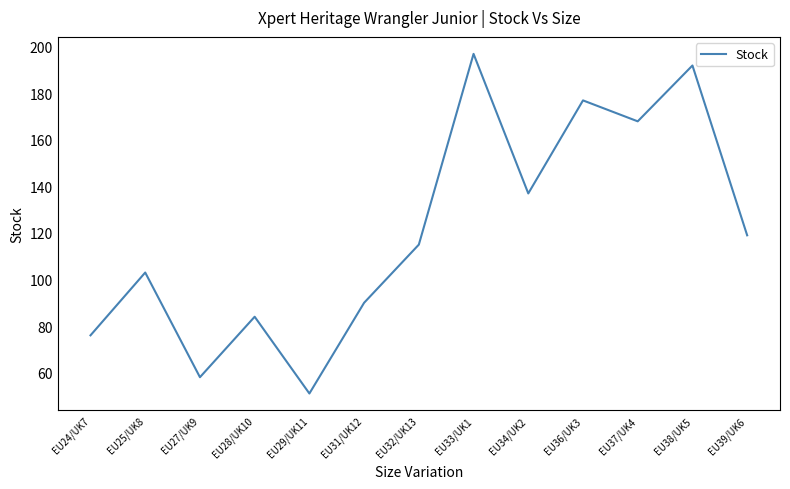

Which category has the highest value across all series?

EU33/UK1